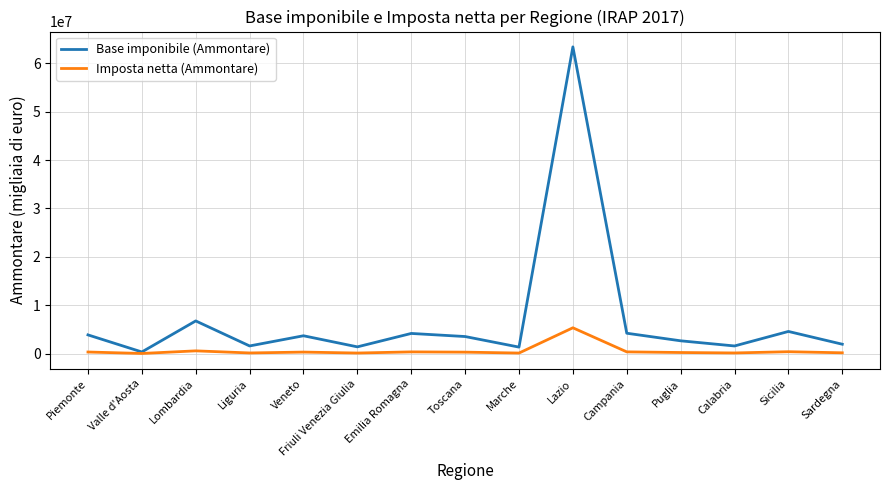

How many interior local peaks does the Base imponibile (Ammontare) series have?

5